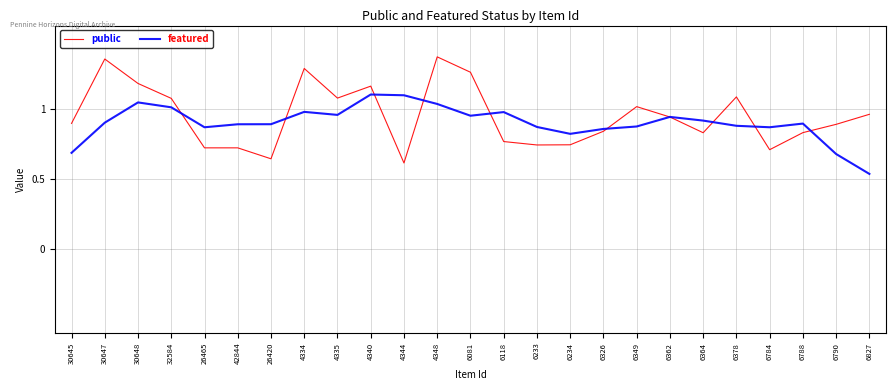

What is the difference between the featured values at 6081 and 6788?

0.1